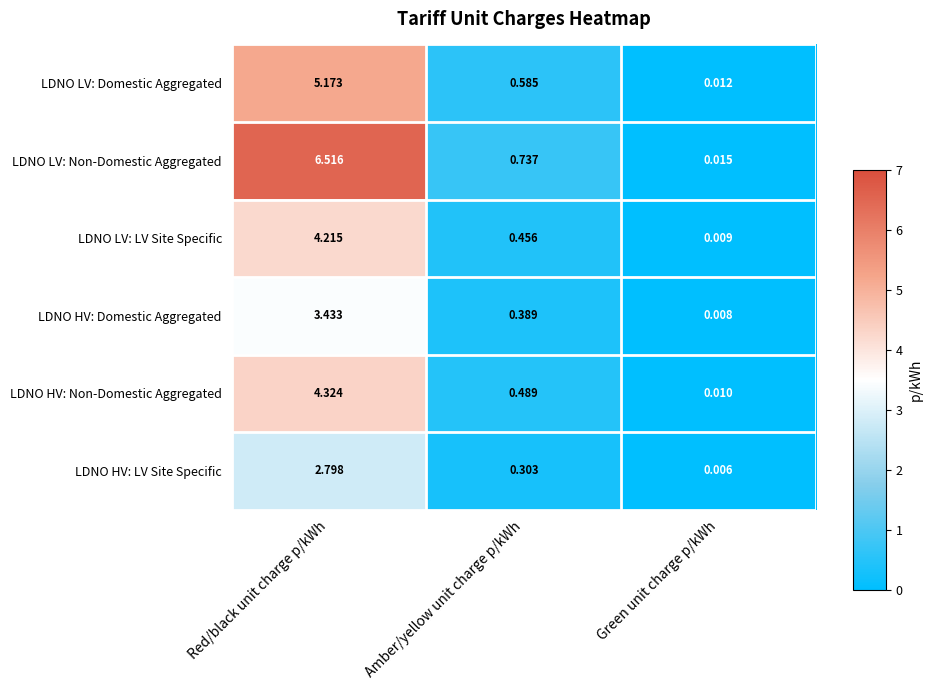

List the series in order of their peak value, lowest first.

LDNO HV: LV Site Specific, LDNO HV: Domestic Aggregated, LDNO LV: LV Site Specific, LDNO HV: Non-Domestic Aggregated, LDNO LV: Domestic Aggregated, LDNO LV: Non-Domestic Aggregated